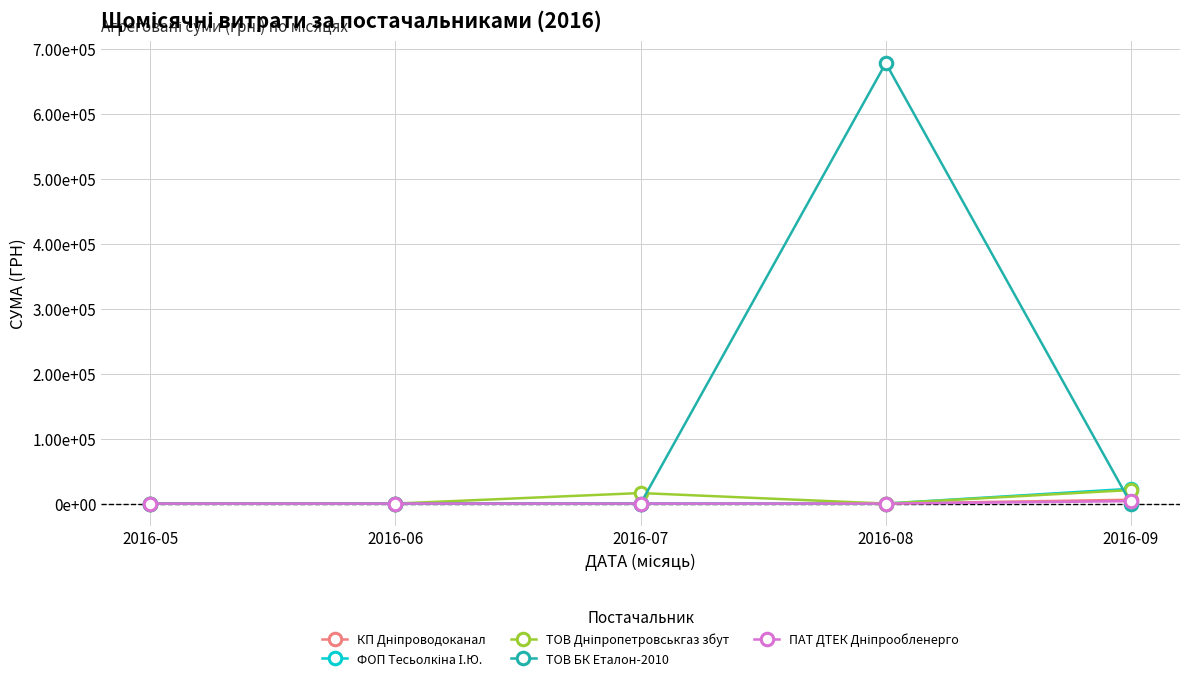

The value of ТОВ Дніпропетровськгаз збут at 2016-07 is 22298.5. True or false?

False